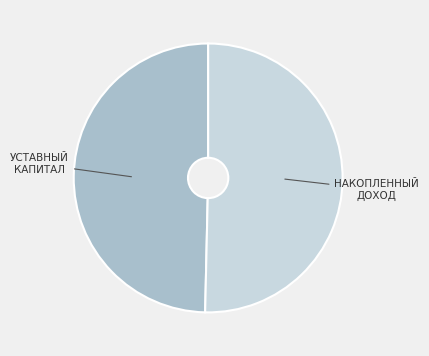

Is there any slice that represents more than half of the pie?

Yes